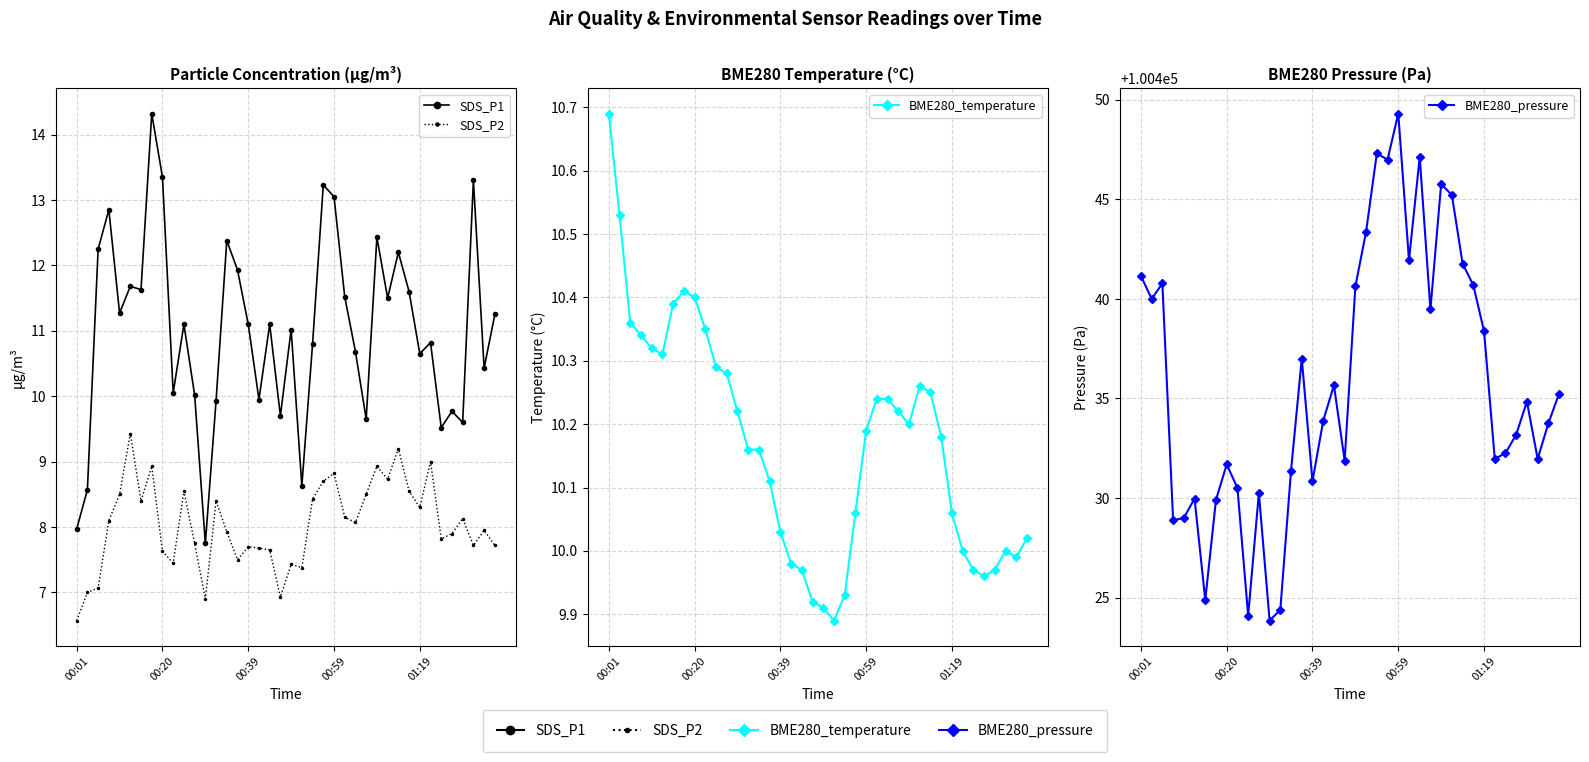

The value of BME280_pressure at 34 is 100432.2. True or false?

True